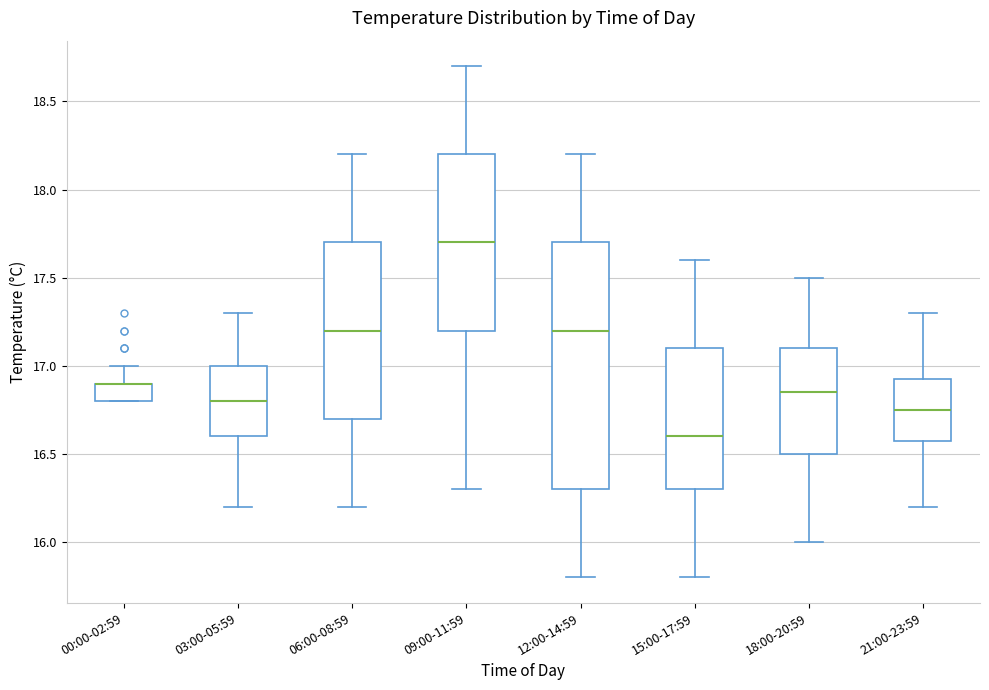

Where does the median line of the box for 09:00-11:59 sit on the y-axis? The values are not printed on the chart, so give them approximately, as read against the axis.

17.70